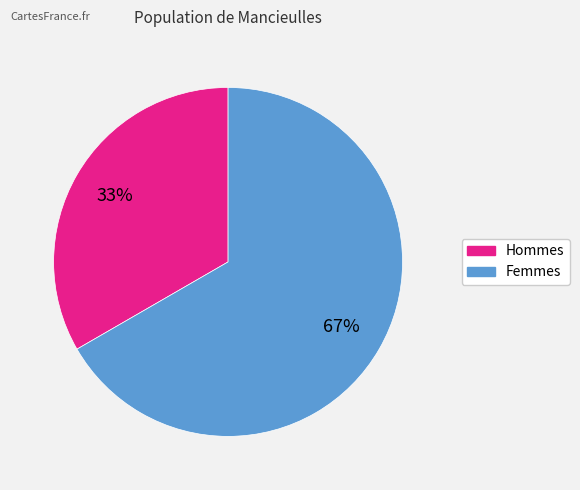

Count the number of slices in the pie.

2